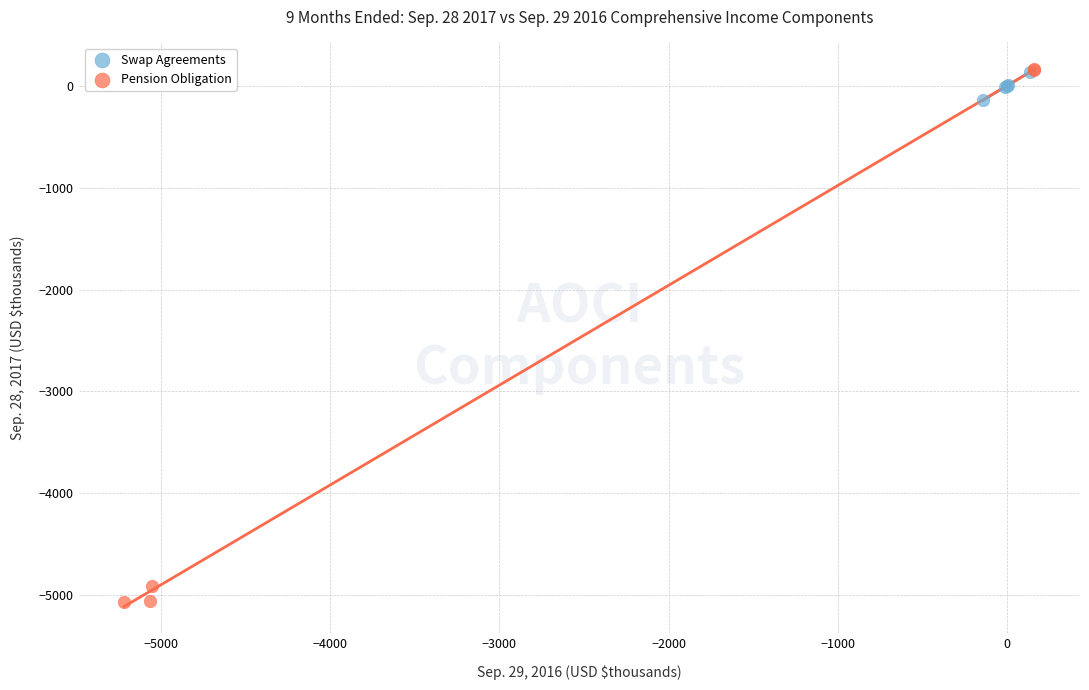

Which series contains the lowest Y value?

Pension Obligation